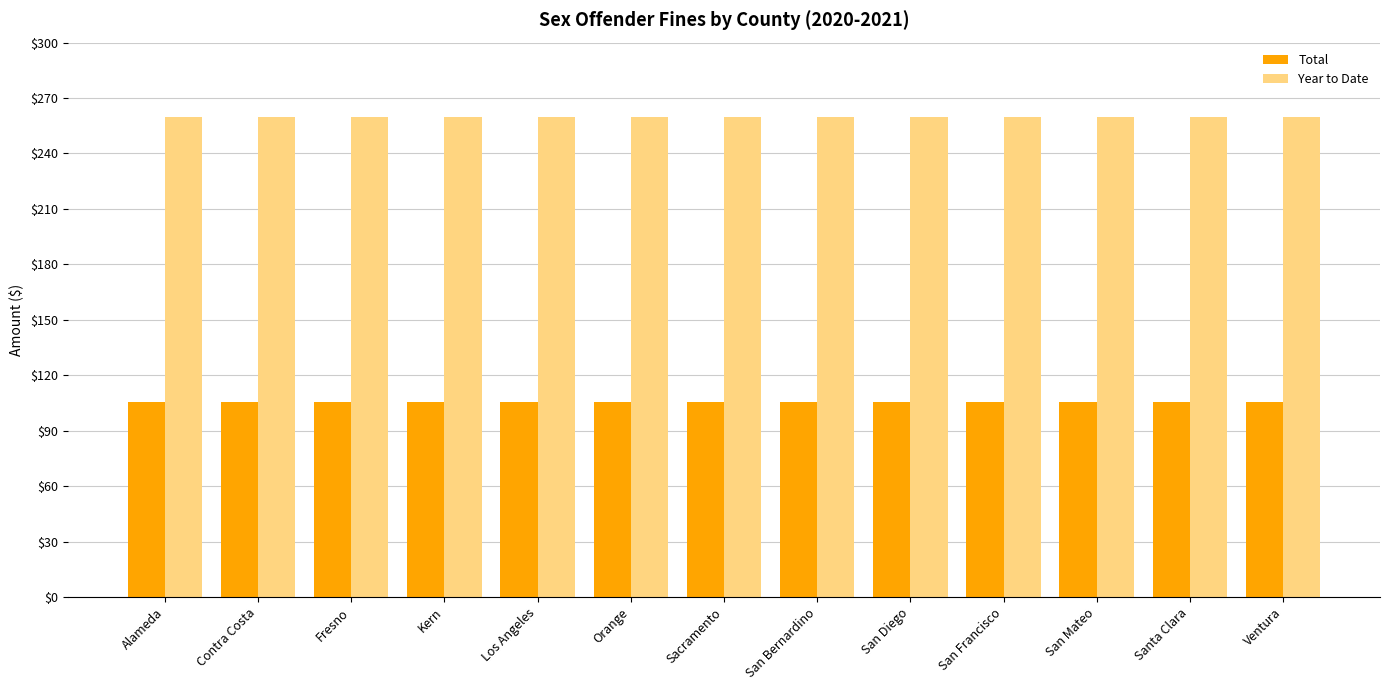

What is the label of the 7th bar from the left?

Sacramento